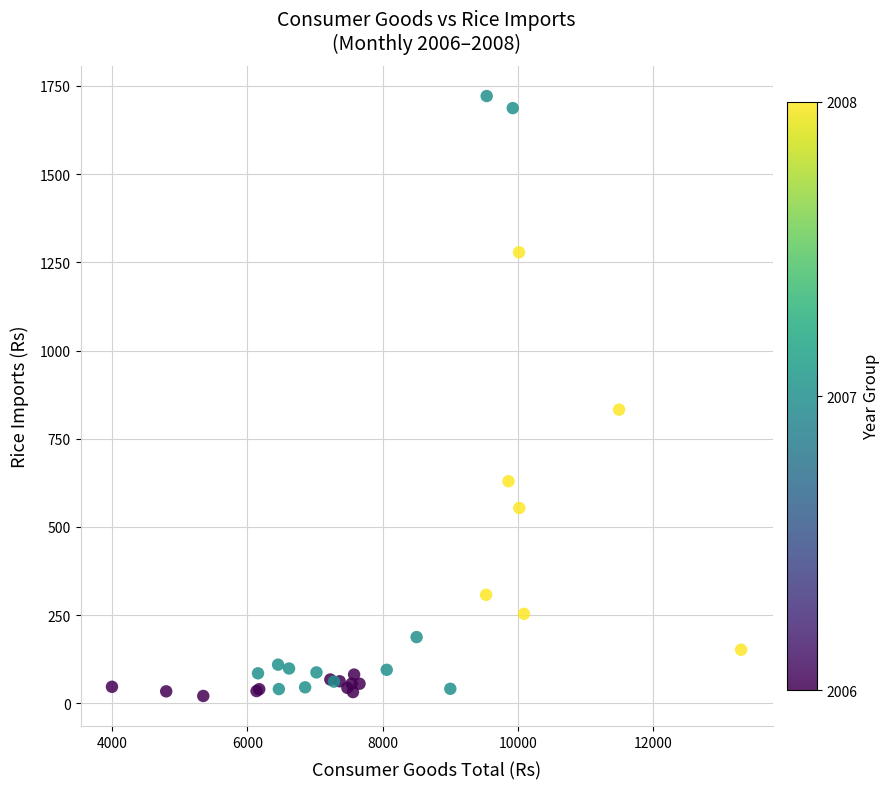

What Y value in the scatter plot is closest to 871?

832.4